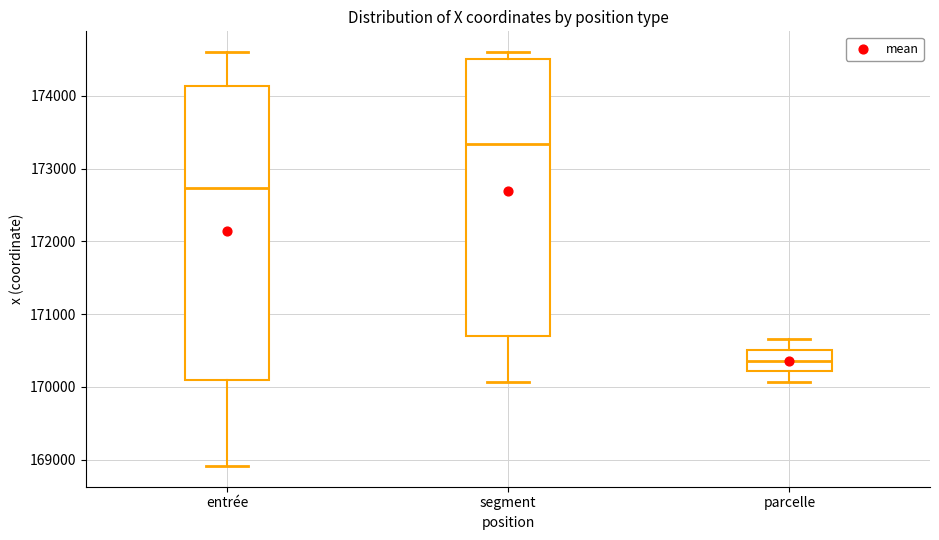

Where does the median line of the box for parcelle sit on the y-axis? The values are not printed on the chart, so give them approximately, as read against the axis.

170400